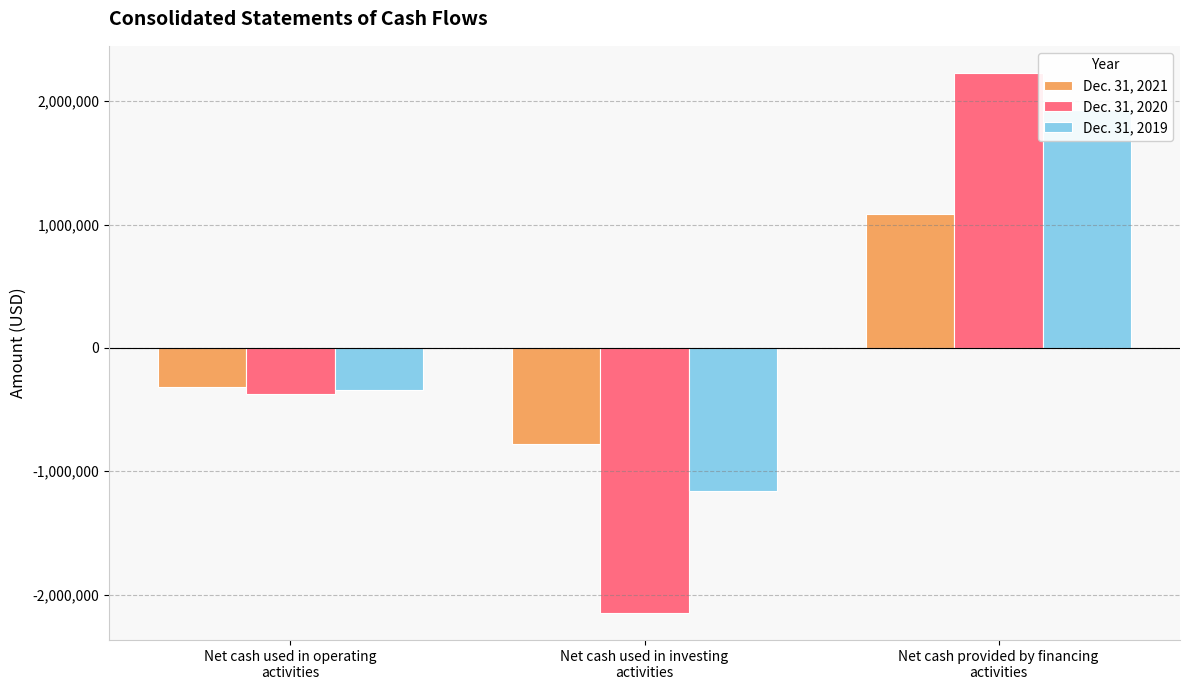

What is the label of the 2nd bar from the left?

Net cash used in investing
activities